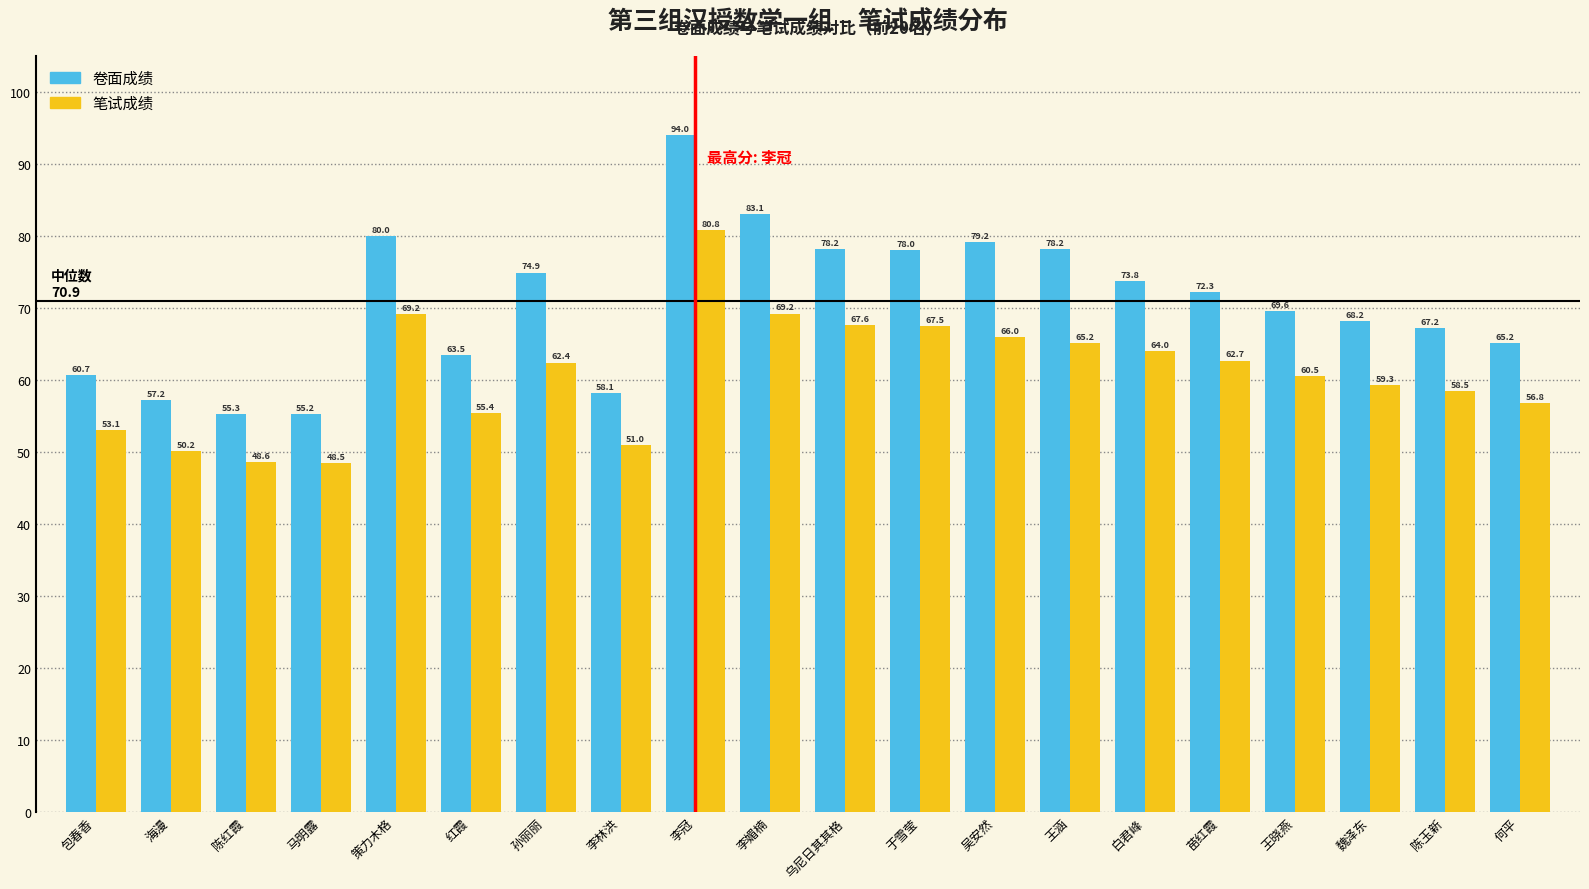

Does the chart contain any negative values?

No